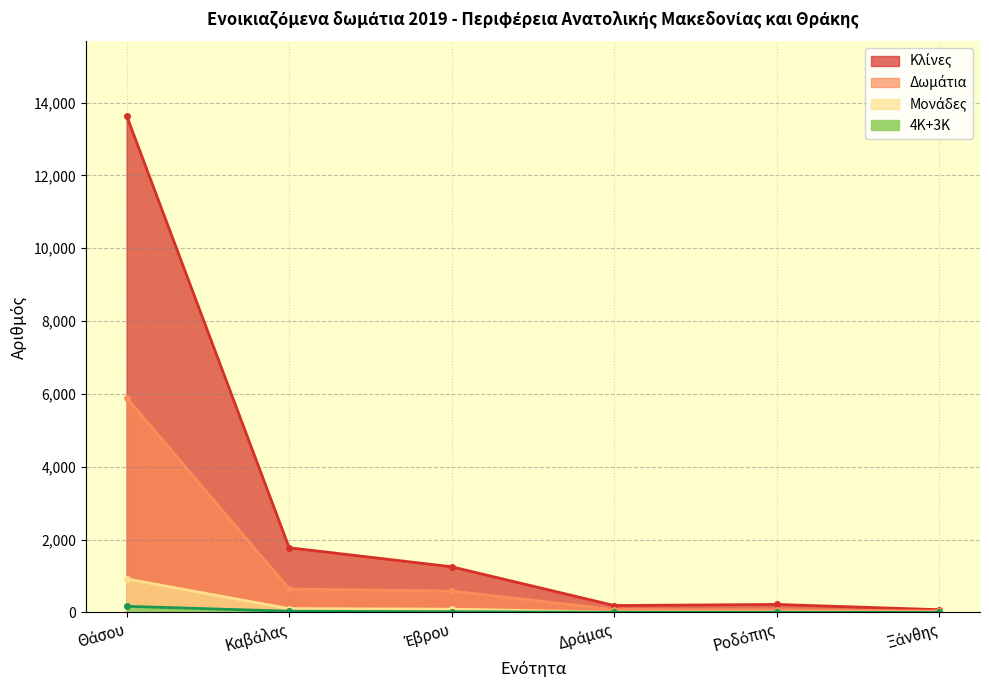

True or false: 4Κ+3Κ and Μονάδες cross at least once.

False